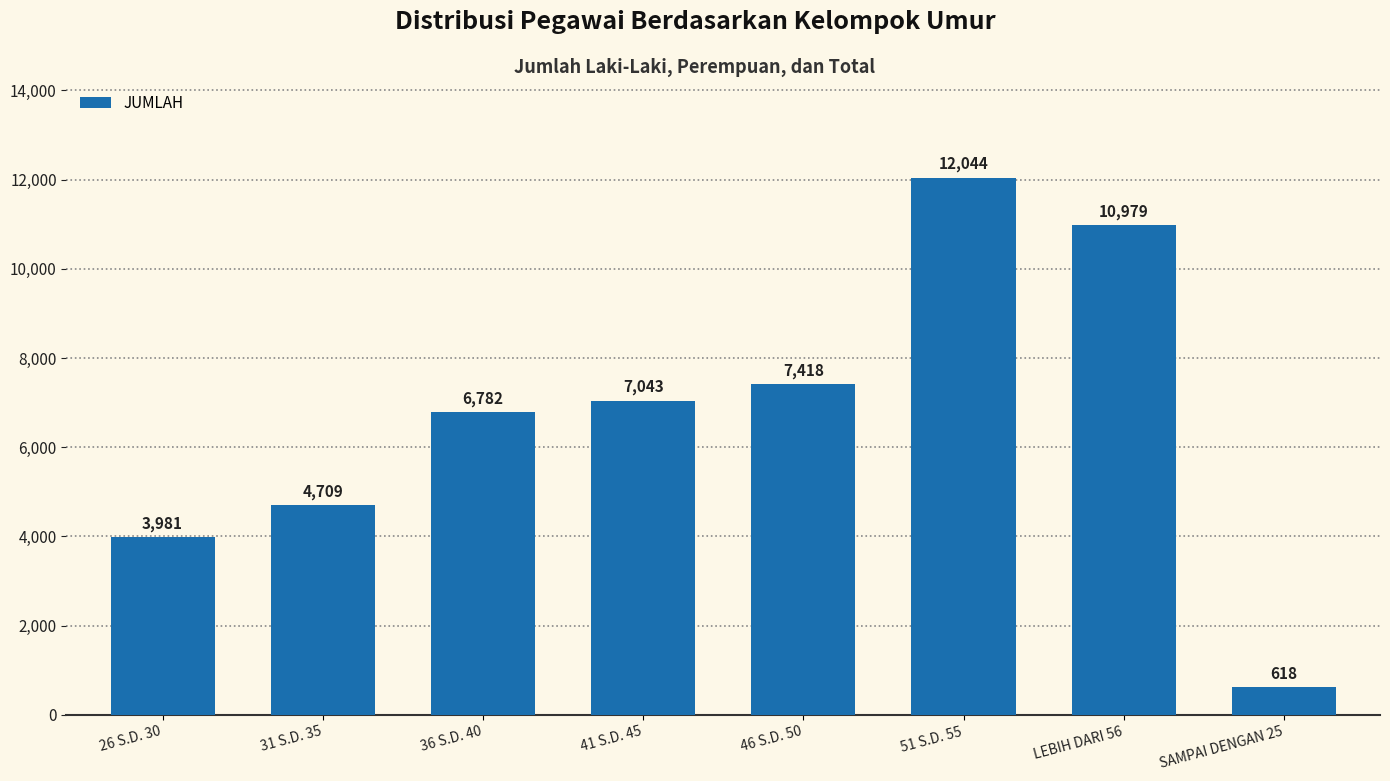

What is the change in value from 51 S.D. 55 to LEBIH DARI 56?

-1065